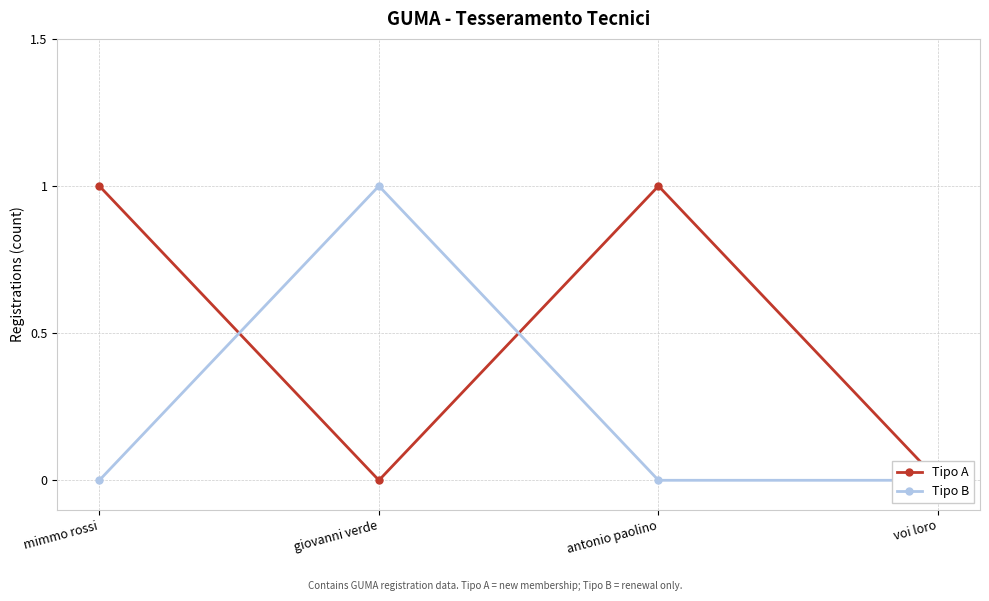

Reading left to right, extract all data points from this chart.

Tipo A: 1	0	1	0
Tipo B: 0	1	0	0